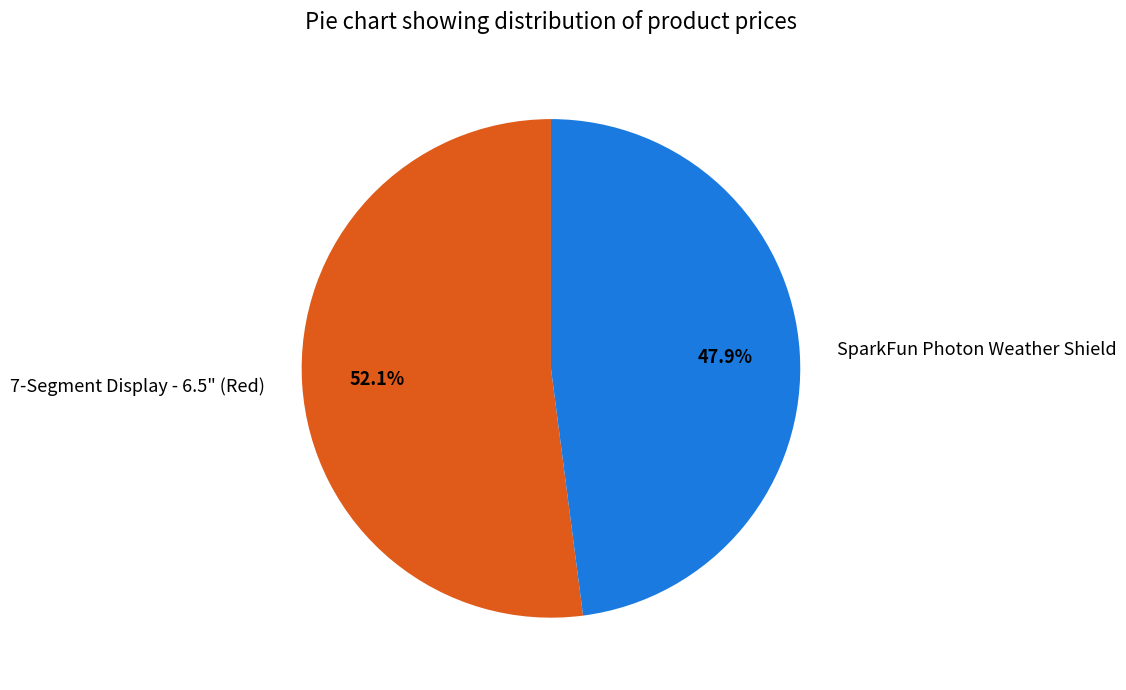

Is there any slice that represents more than half of the pie?

Yes